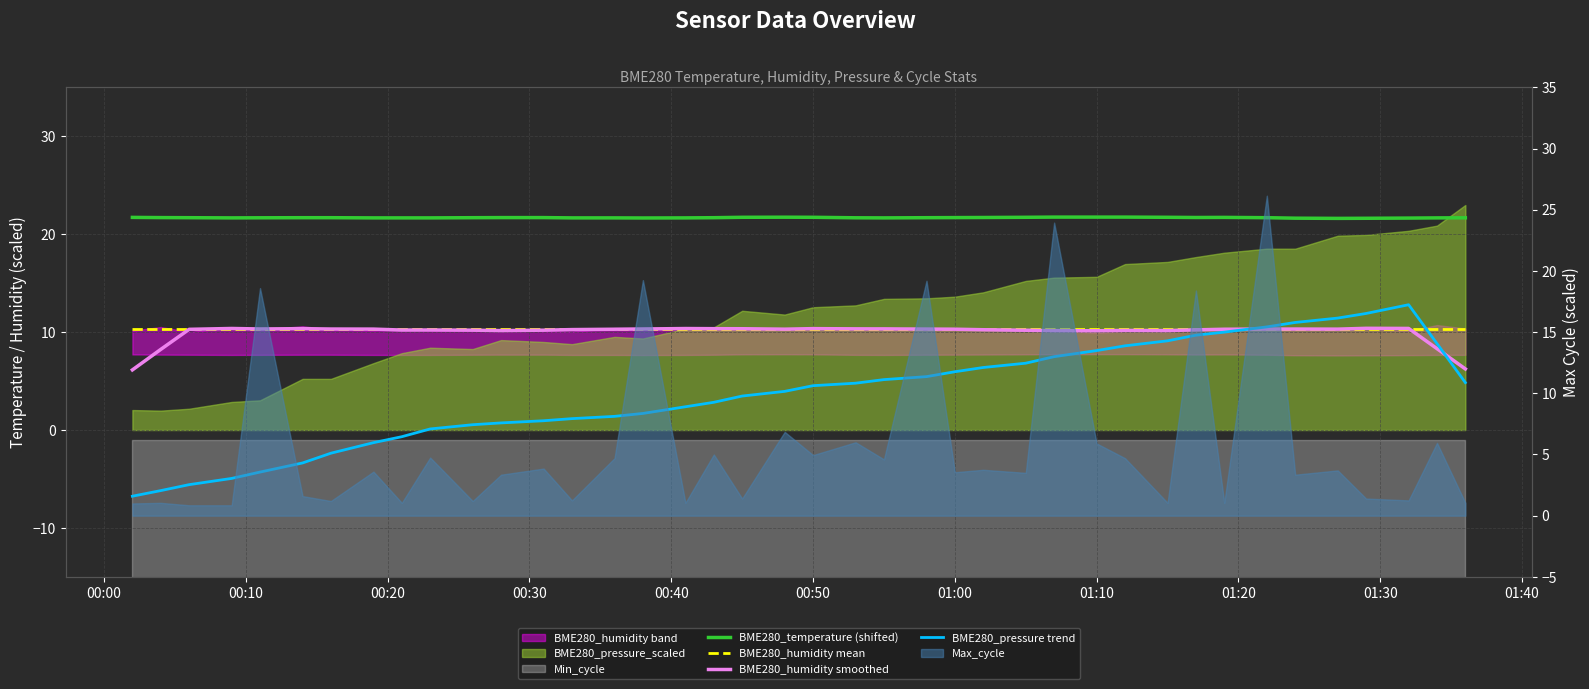

At how many categories does at least one series exceed 4?

40